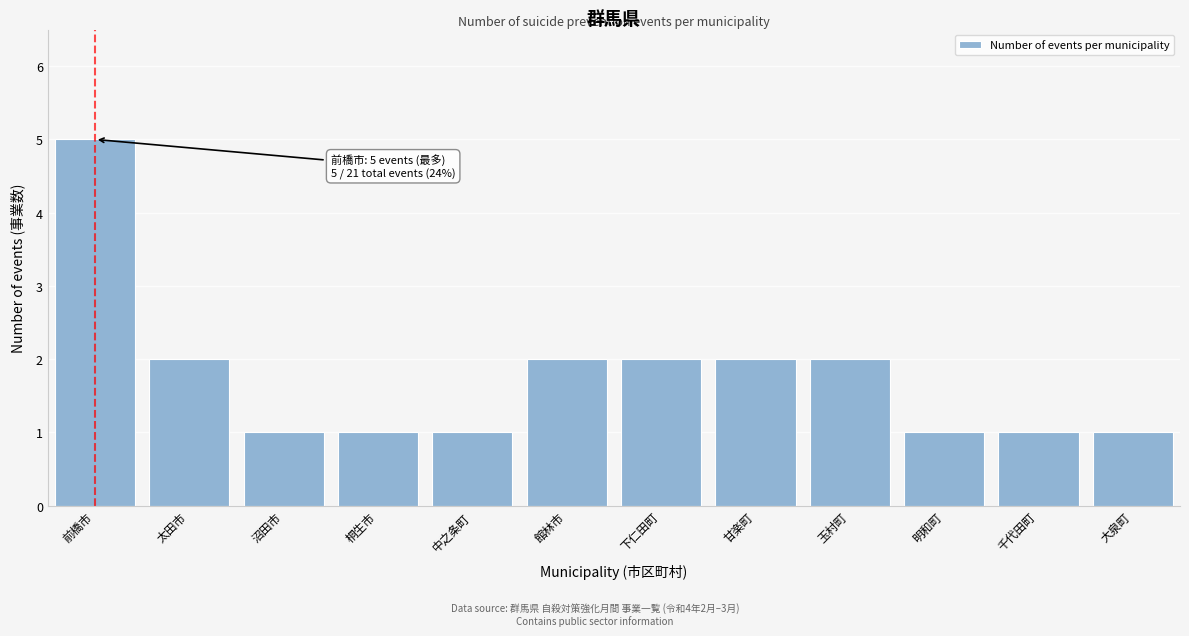

Reading right to left, transcribe all the data shown in this chart.

大泉町=1	千代田町=1	明和町=1	玉村町=2	甘楽町=2	下仁田町=2	館林市=2	中之条町=1	桐生市=1	沼田市=1	太田市=2	前橋市=5